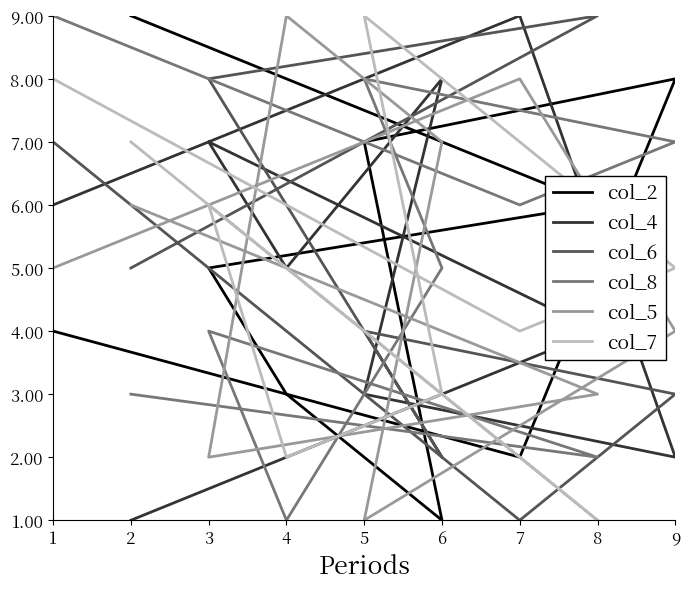

What is the value of the col_6 point at the 9th from the left?

7